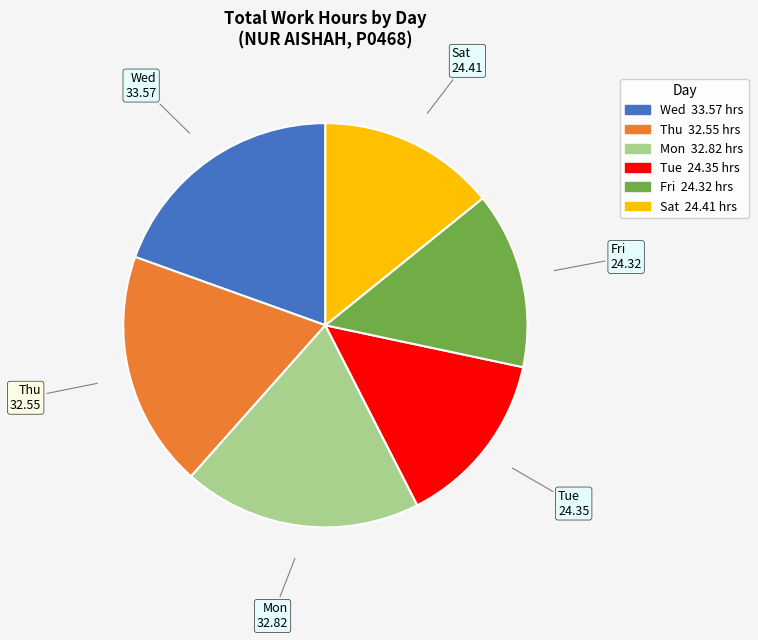

Does any single category account for the majority?

No